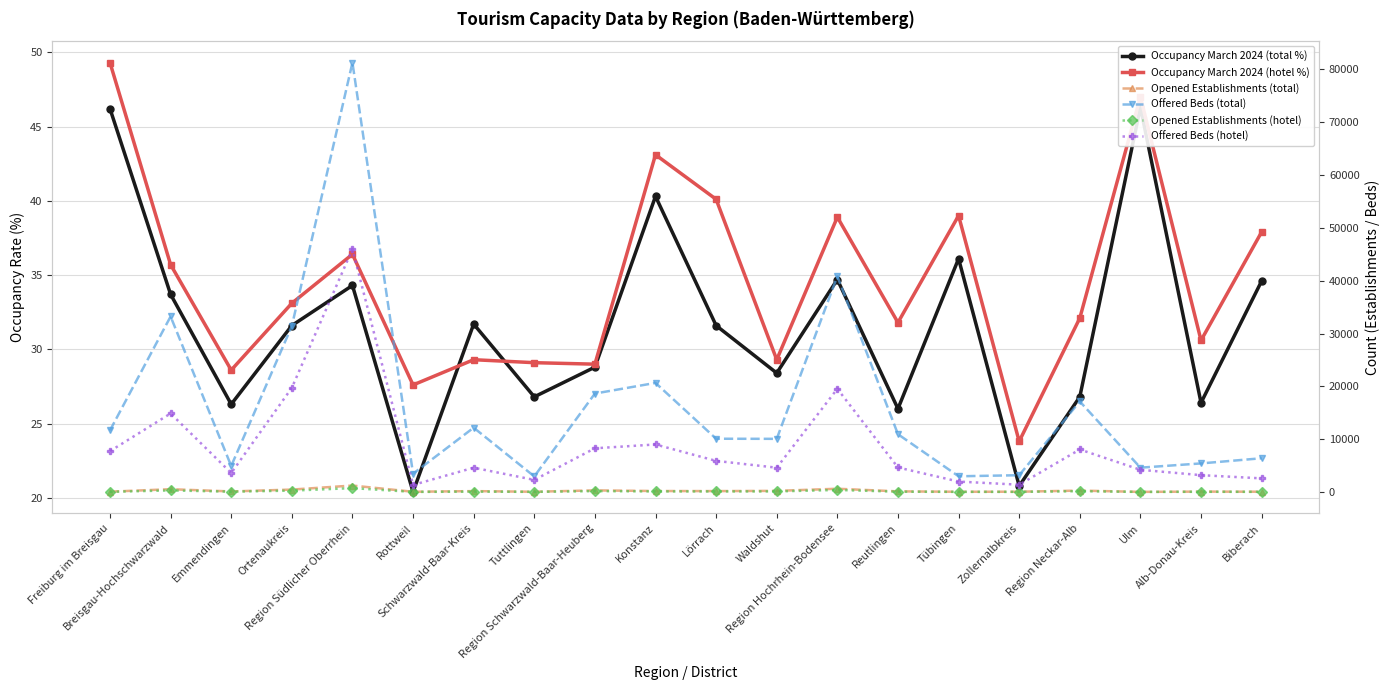

What are all the series names shown in the legend?

Occupancy March 2024 (total %), Occupancy March 2024 (hotel %), Opened Establishments (total), Offered Beds (total), Opened Establishments (hotel), Offered Beds (hotel)